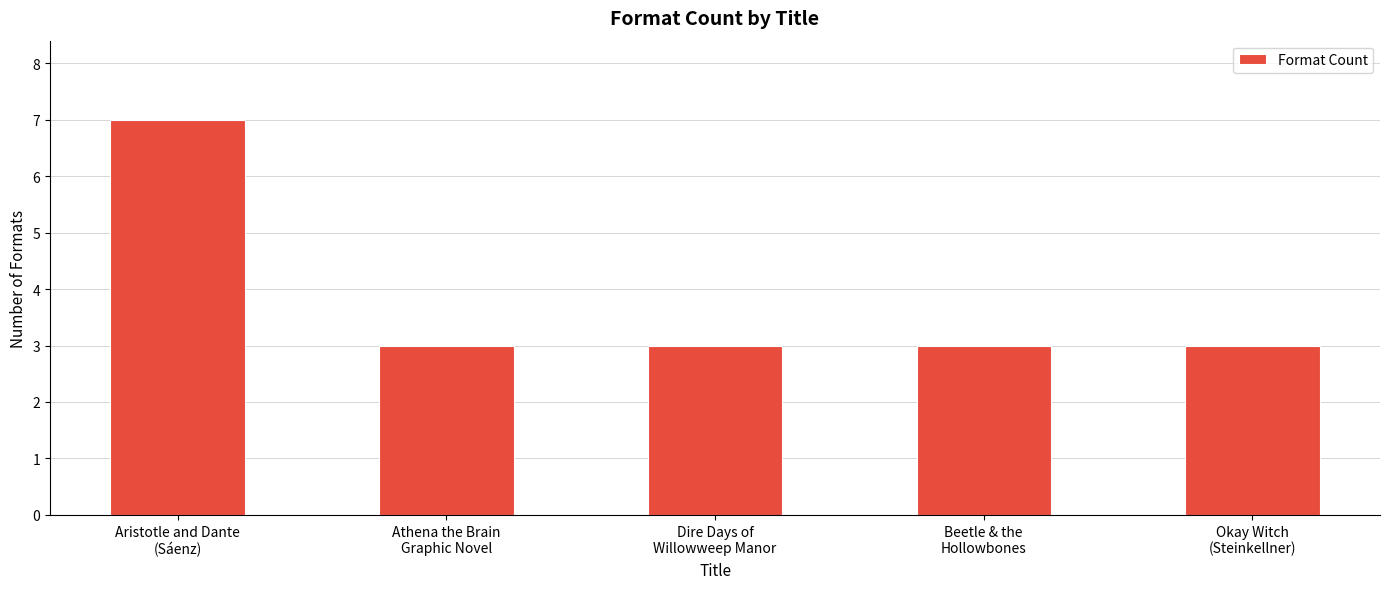

What position from the right is Okay Witch
(Steinkellner)?

1